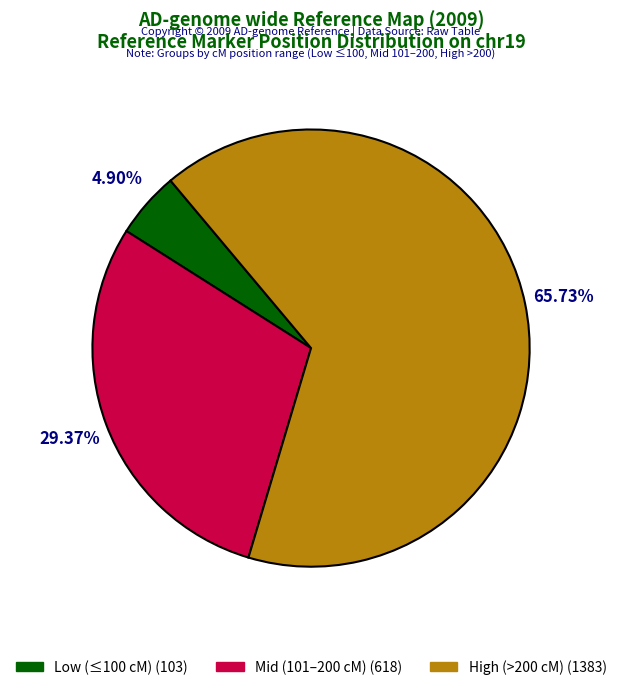

Does any single category account for the majority?

Yes